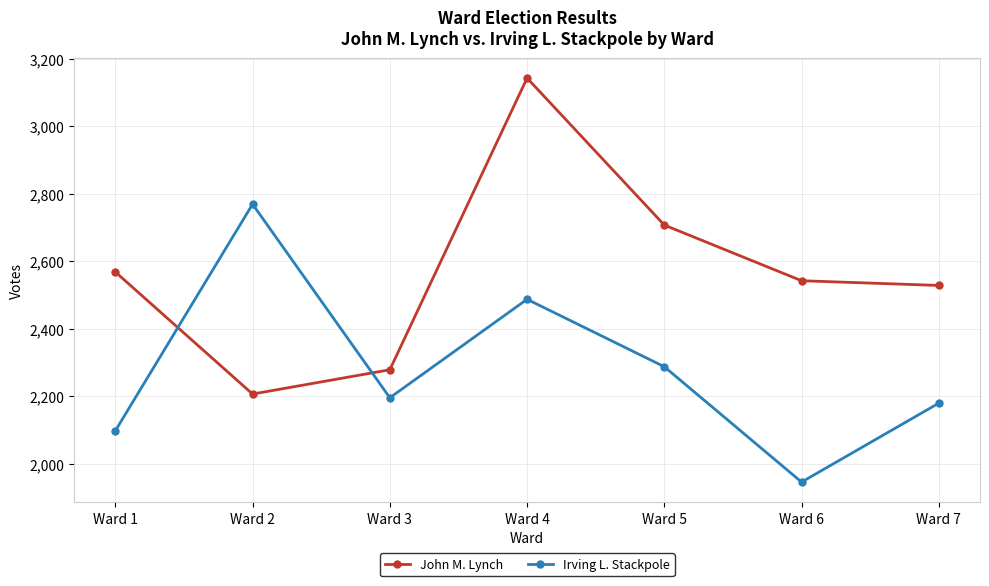

How many interior local peaks does the Irving L. Stackpole series have?

2